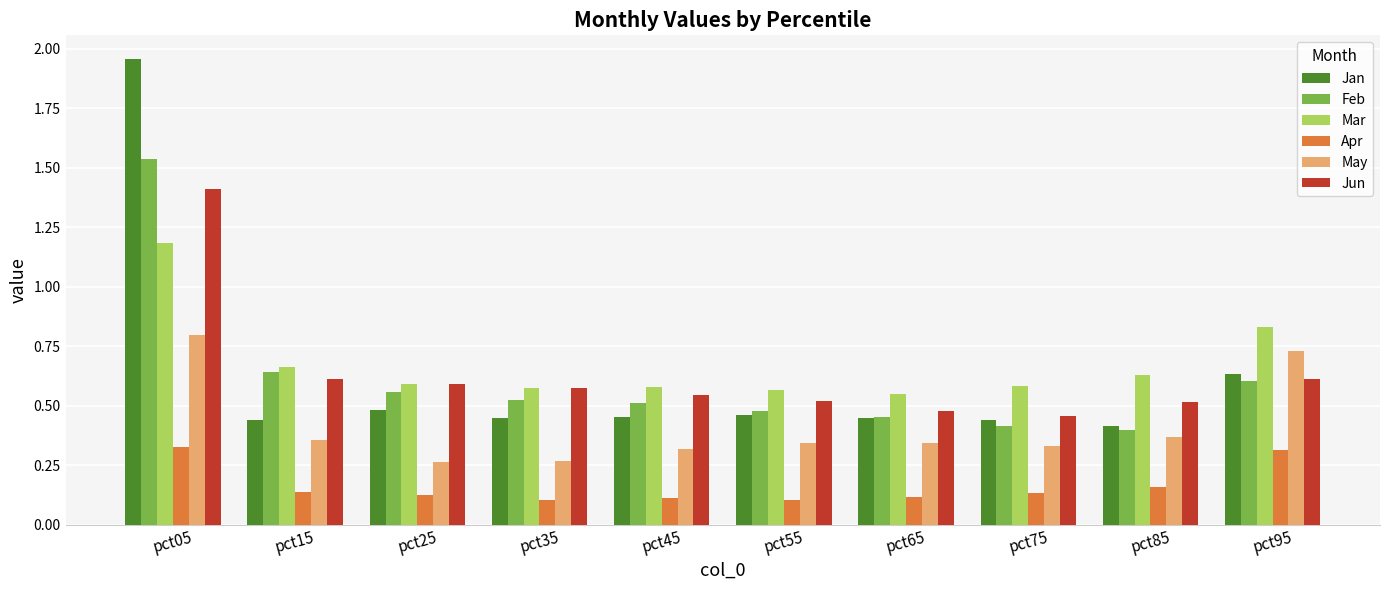

What are all the series names shown in the legend?

Jan, Feb, Mar, Apr, May, Jun